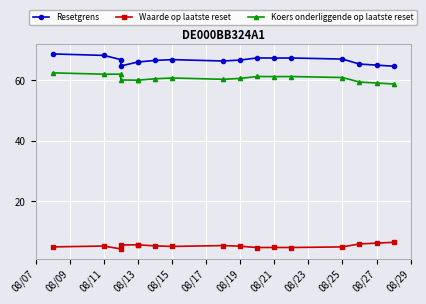

At which category is the sum across all series the highest?

08/07